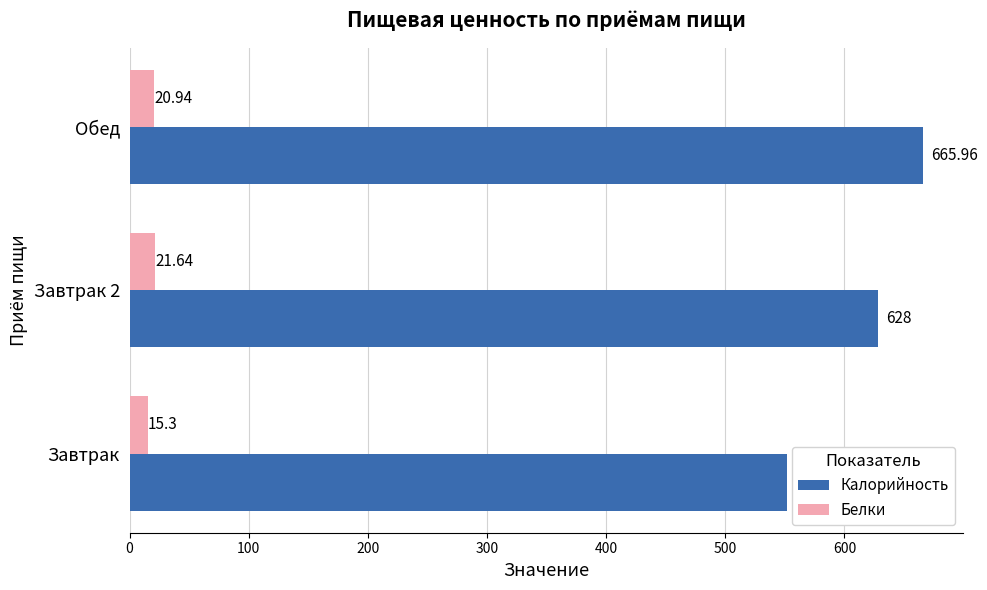

Which series has the largest range (max minus min)?

Калорийность